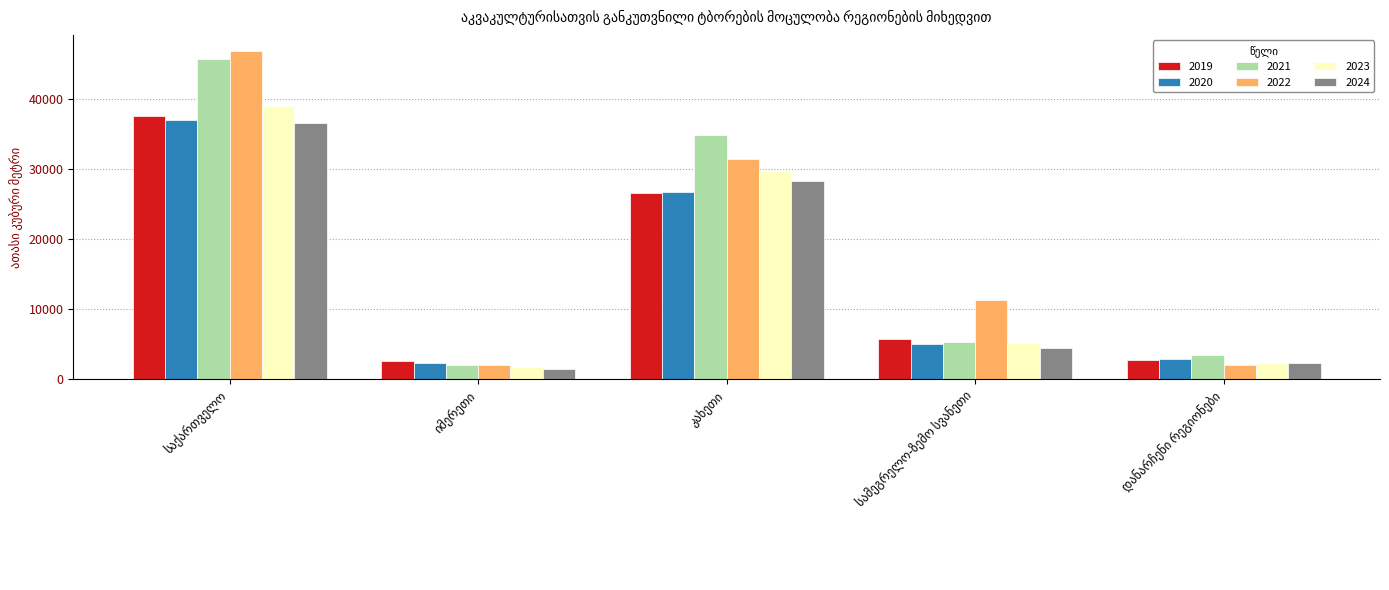

What is the minimum value shown in the chart?

1424.4